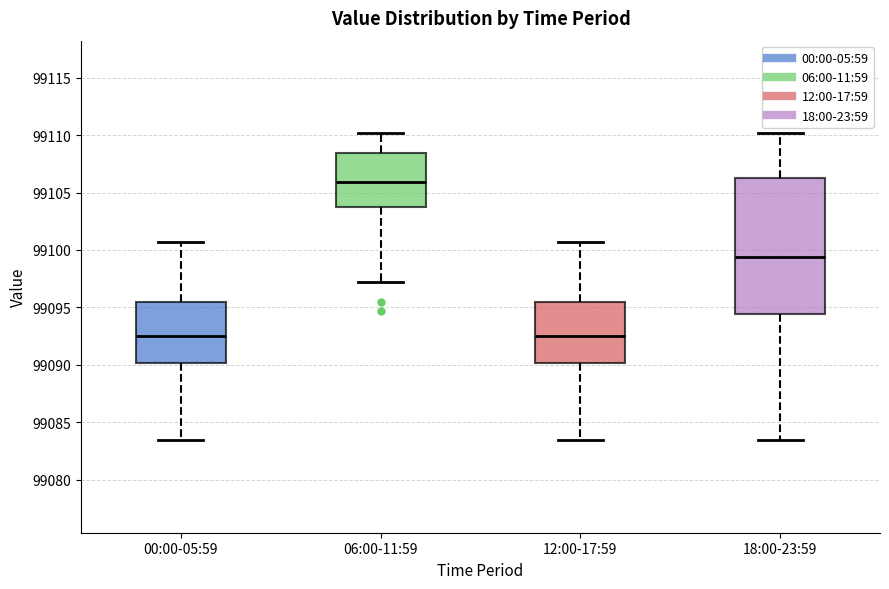

Where is the upper edge of the box for 18:00-23:59 on the y-axis? The values are not printed on the chart, so give them approximately, as read against the axis.

99106.5